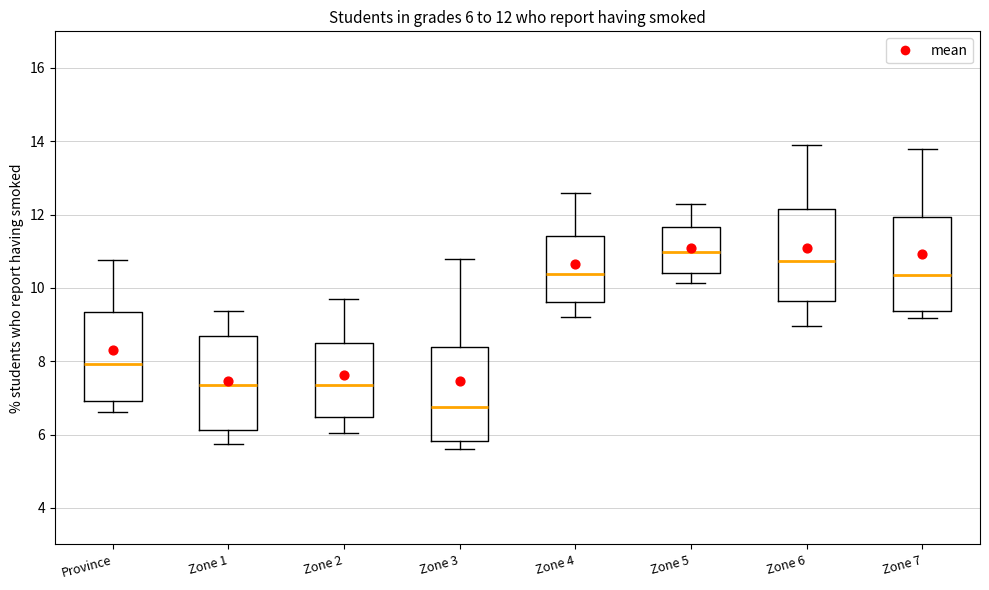

Which box has the lowest median line?

Zone 3